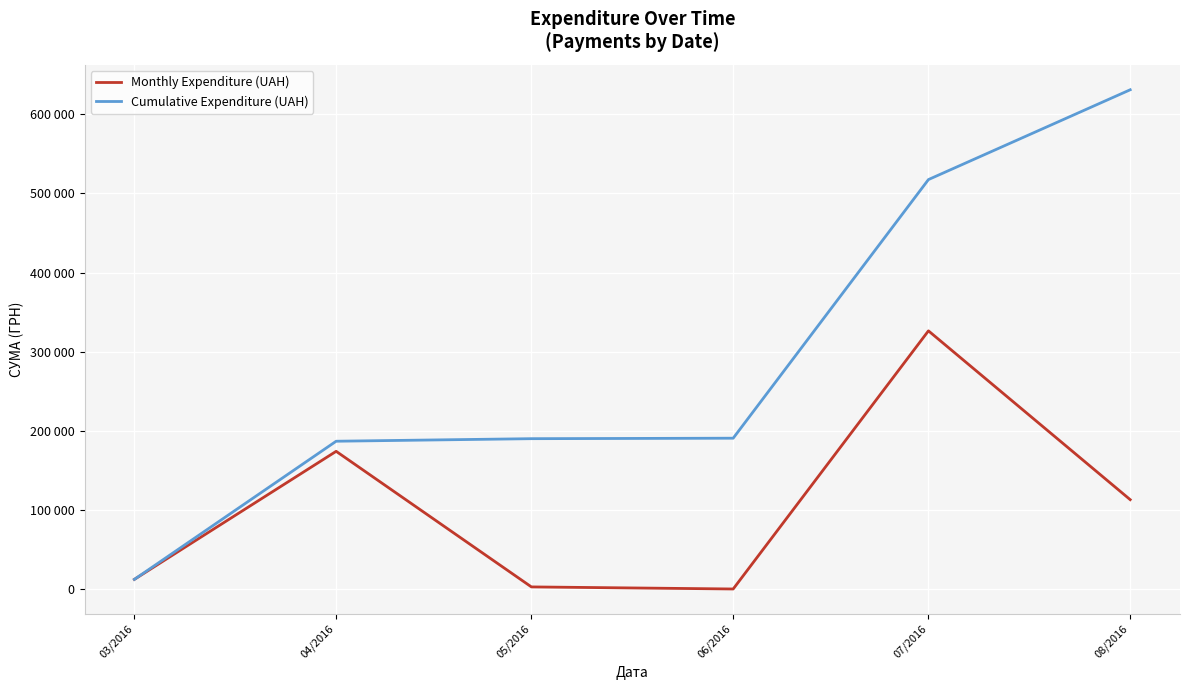

True or false: Cumulative Expenditure (UAH) and Monthly Expenditure (UAH) intersect in this chart.

False